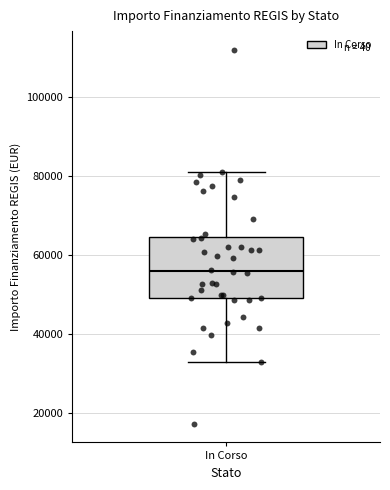

Read this box plot against the y-axis: the position of the median line, the range covered by the box, and the ends of both whiskers. The values are not printed on the chart, so give them approximately, as read against the axis.

median 56000, box 50000 to 64000, whiskers 32000 to 80000